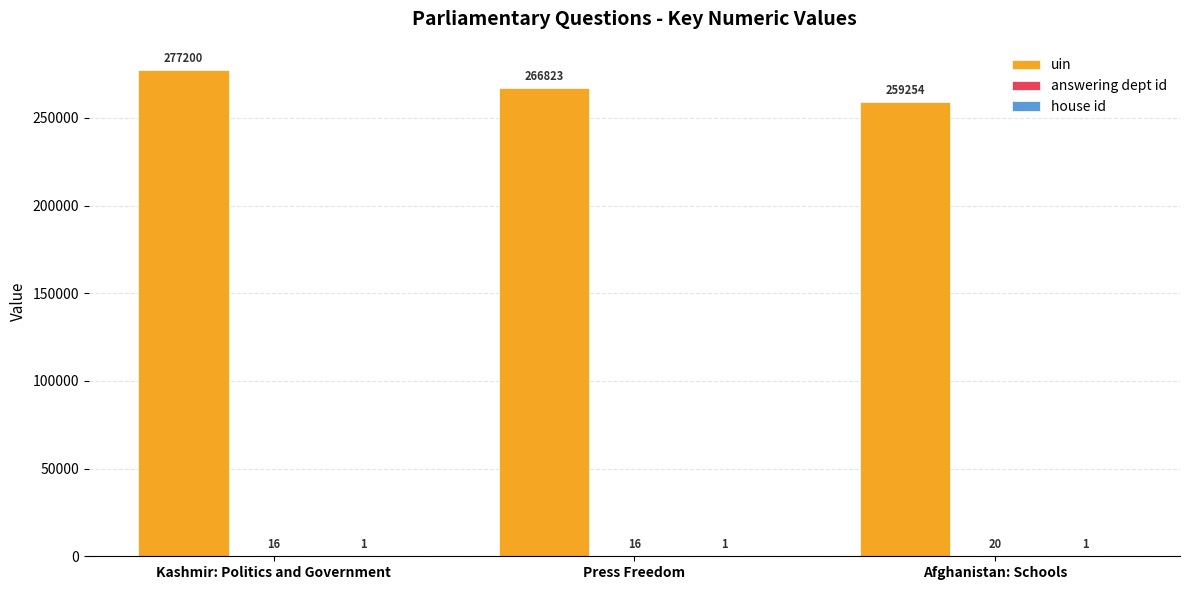

What is the maximum value shown in the chart?

277200